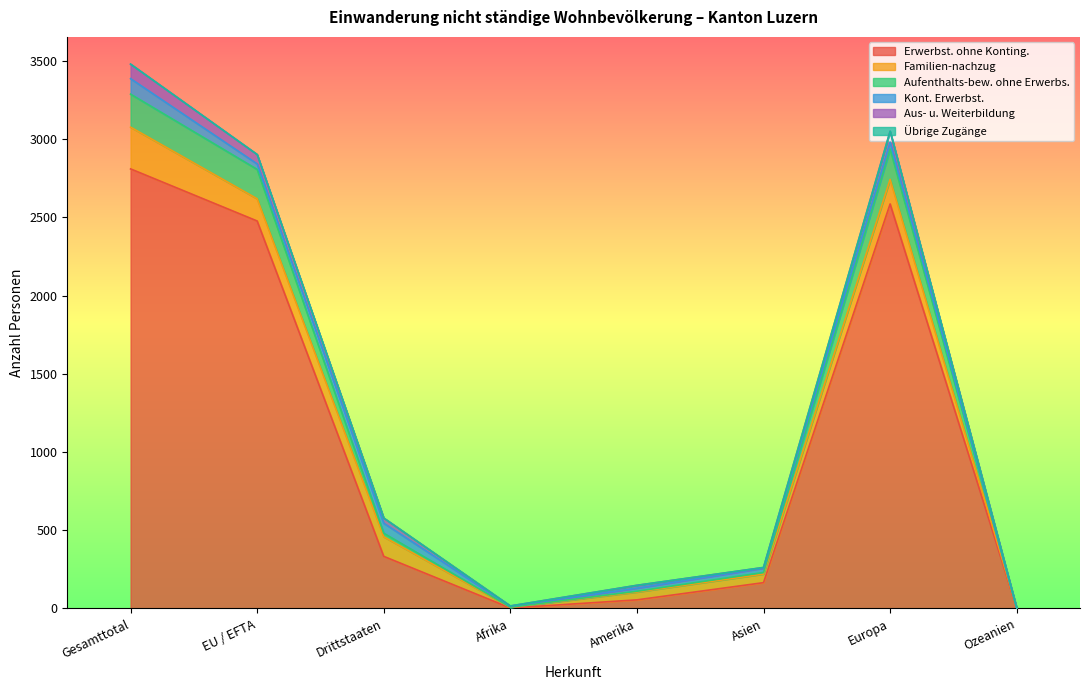

Reading right to left, what are all the values shown in this chart?

Erwerbst. ohne Konting.: Ozeanien=1	Europa=2586	Asien=165	Amerika=55	Afrika=3	Drittstaaten=333	EU / EFTA=2477	Gesamttotal=2810
Familien-nachzug: Ozeanien=1	Europa=157	Asien=55	Amerika=50	Afrika=4	Drittstaaten=125	EU / EFTA=142	Gesamttotal=267
Aufenthalts-bew. ohne Erwerbs.: Ozeanien=1	Europa=194	Asien=10	Amerika=5	Afrika=1	Drittstaaten=23	EU / EFTA=188	Gesamttotal=211
Kont. Erwerbst.: Ozeanien=0	Europa=44	Asien=28	Amerika=20	Afrika=7	Drittstaaten=64	EU / EFTA=35	Gesamttotal=99
Aus- u. Weiterbildung: Ozeanien=0	Europa=70	Asien=4	Amerika=18	Afrika=1	Drittstaaten=33	EU / EFTA=60	Gesamttotal=93
Übrige Zugänge: Ozeanien=0	Europa=0	Asien=0	Amerika=0	Afrika=0	Drittstaaten=0	EU / EFTA=0	Gesamttotal=0